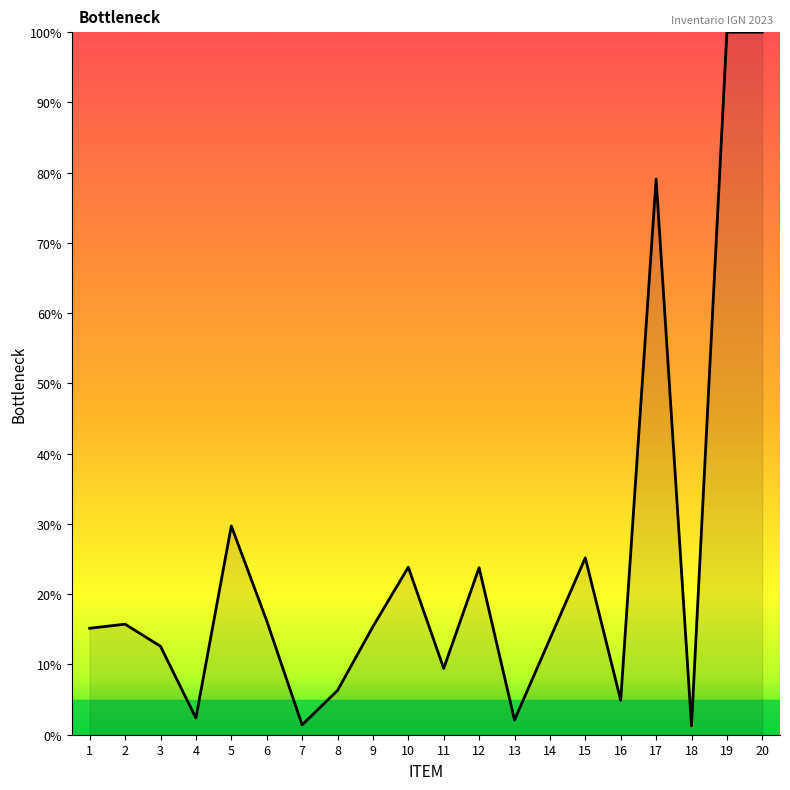

What is the minimum value shown in the chart?

1.3